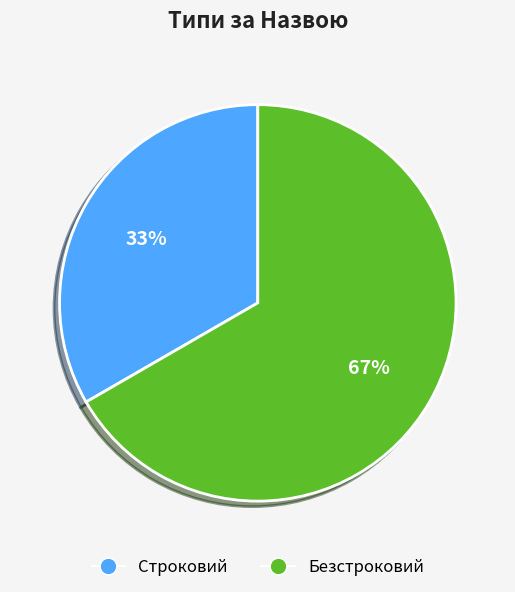

To the nearest percent, what is the average slice percentage?

50%